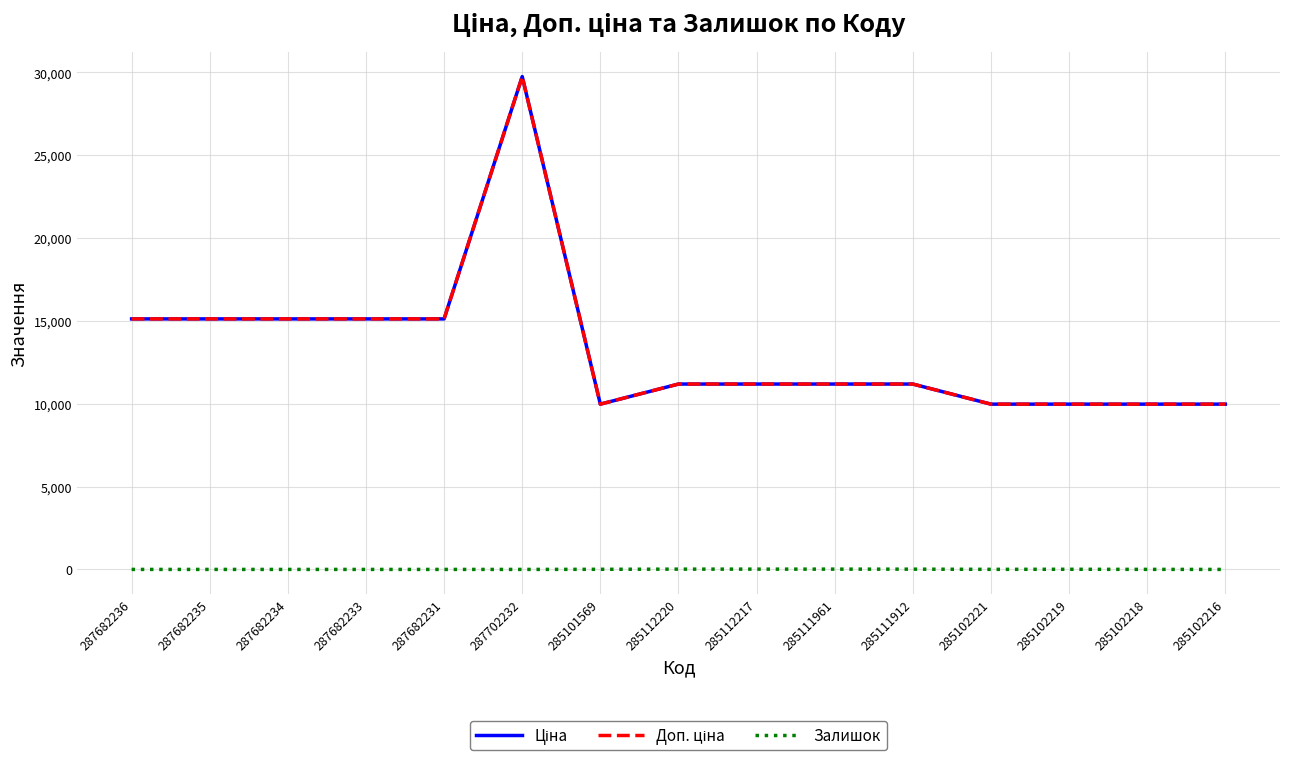

What is the lowest value of the Ціна series?

9975.0